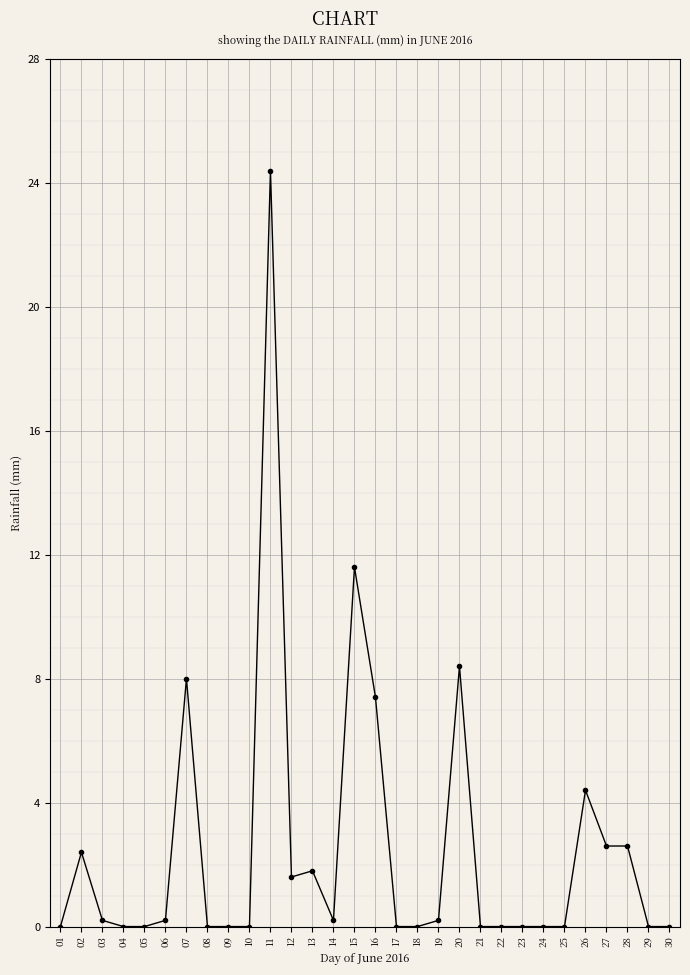

True or false: the data has more than 0 interior local peaks.

True